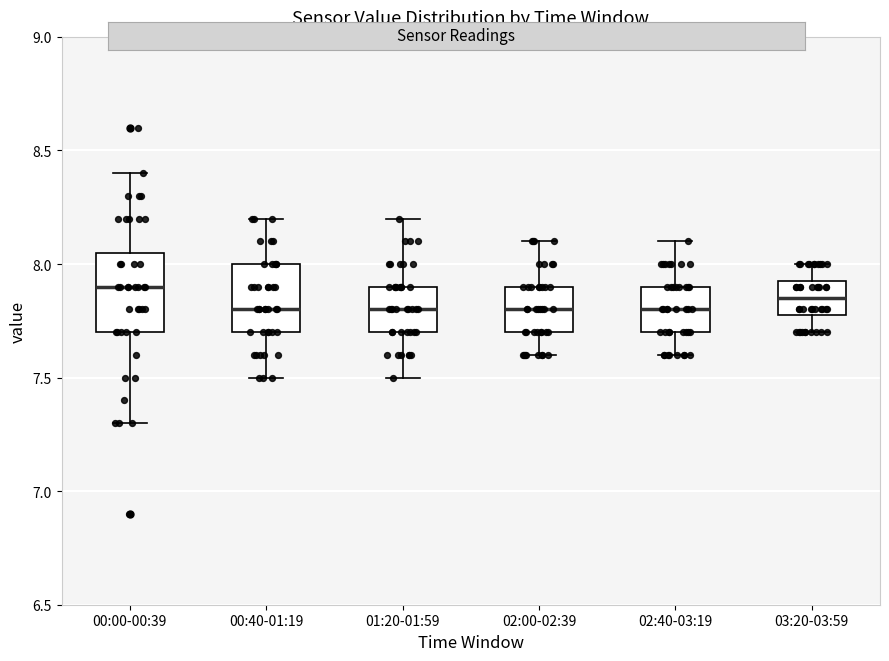

Reading left to right, read every box against the y-axis: the position of its median line, the range the box covers, and the ends of its whiskers. The values are not printed on the chart, so give them approximately, as read against the axis.

00:00-00:39: median 7.90, box 7.70 to 8.05, whiskers 7.30 to 8.40
00:40-01:19: median 7.80, box 7.70 to 8.00, whiskers 7.50 to 8.20
01:20-01:59: median 7.80, box 7.70 to 7.90, whiskers 7.50 to 8.20
02:00-02:39: median 7.80, box 7.70 to 7.90, whiskers 7.60 to 8.10
02:40-03:19: median 7.80, box 7.70 to 7.90, whiskers 7.60 to 8.10
03:20-03:59: median 7.85, box 7.80 to 7.95, whiskers 7.70 to 8.00